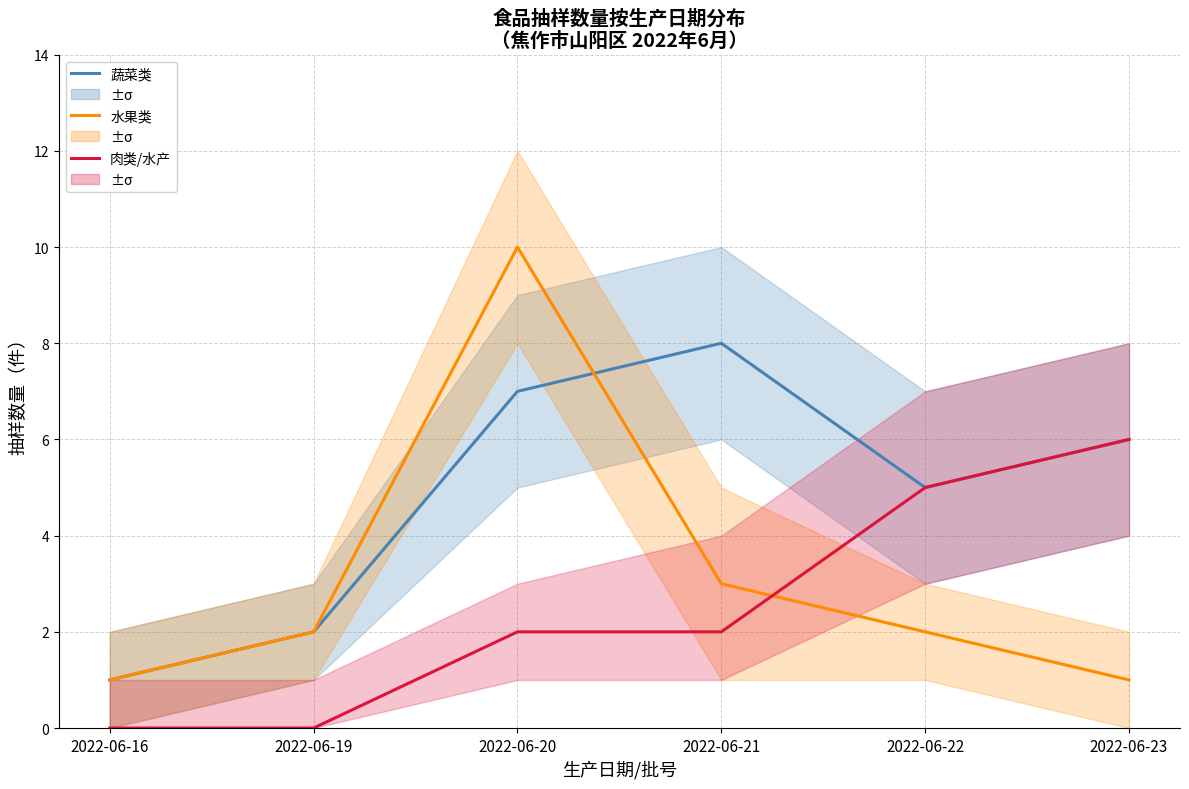

Reading left to right, list all the values displayed in this chart.

蔬菜类: 1	2	7	8	5	6
水果类: 1	2	10	3	2	1
肉类/水产: 0	0	2	2	5	6